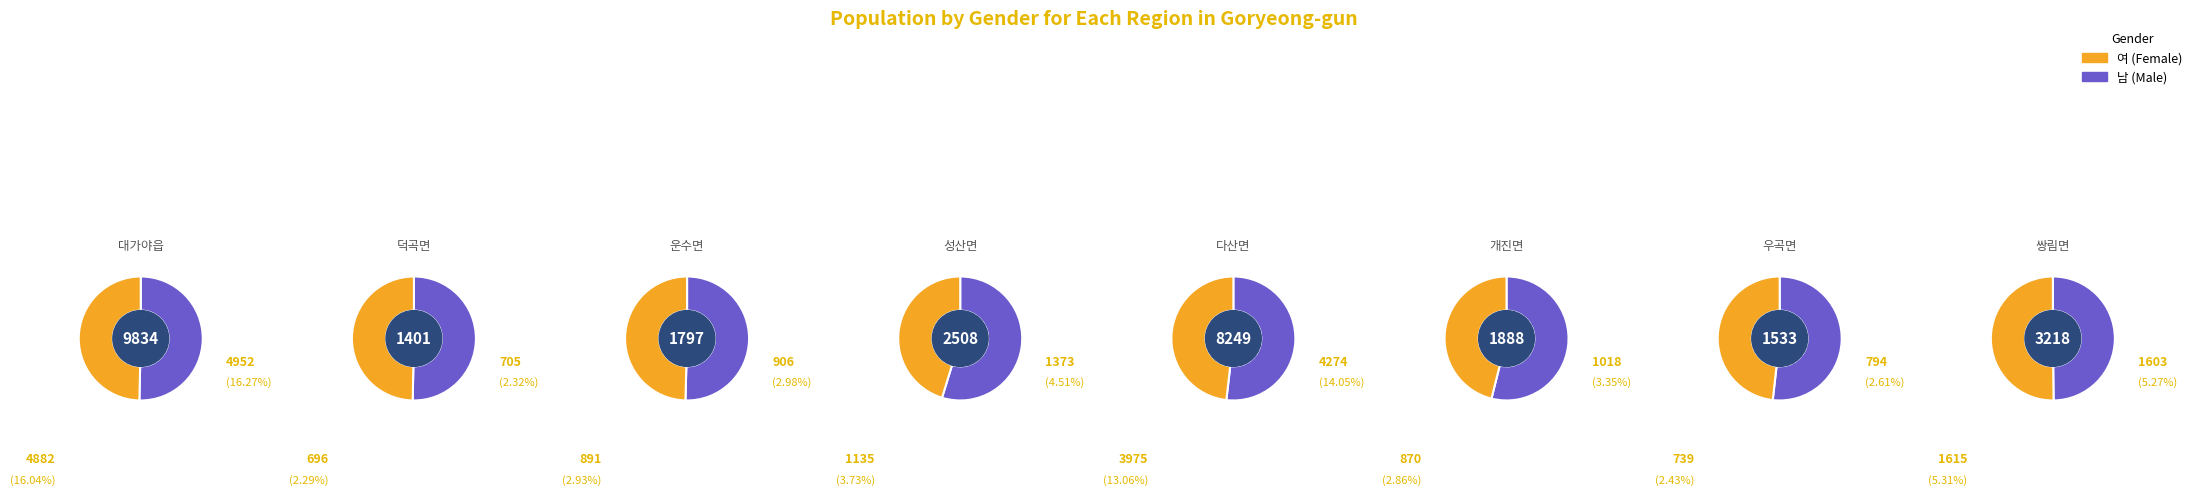

What portion of the pie excludes 3?

91.2%